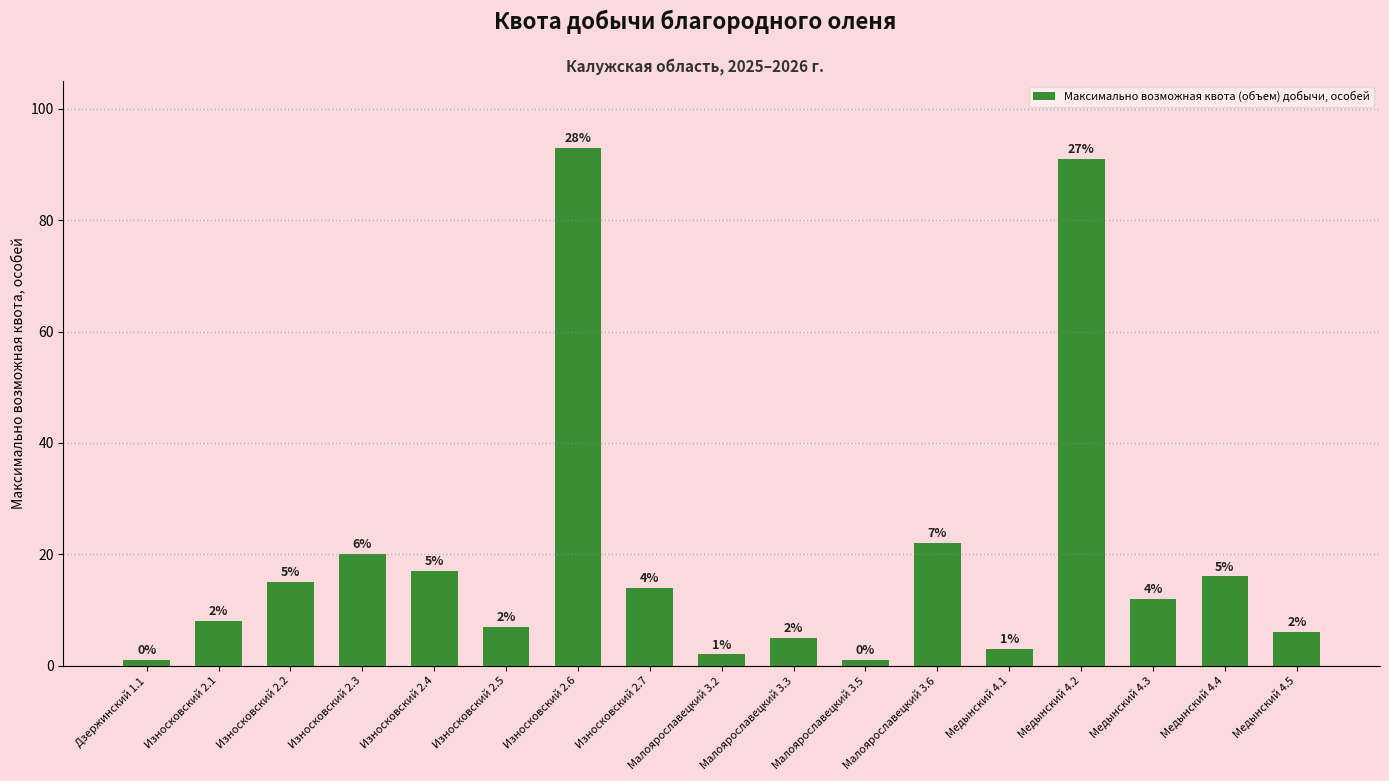

True or false: the data shows 5 at Малоярославецкий 3.3.

True